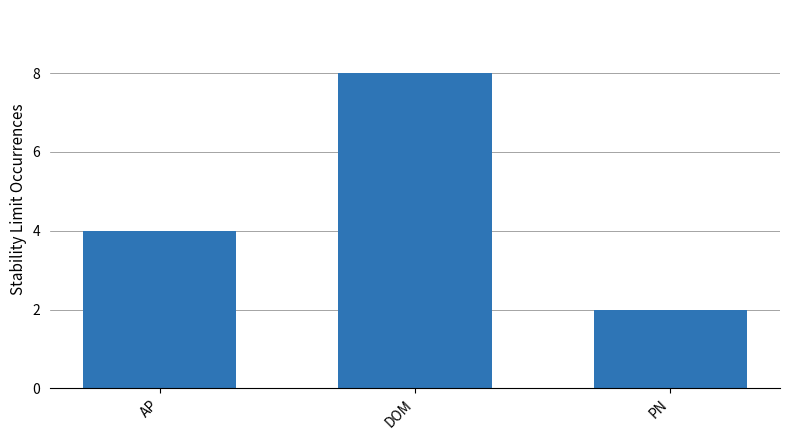

Does the chart contain stacked bars?

No